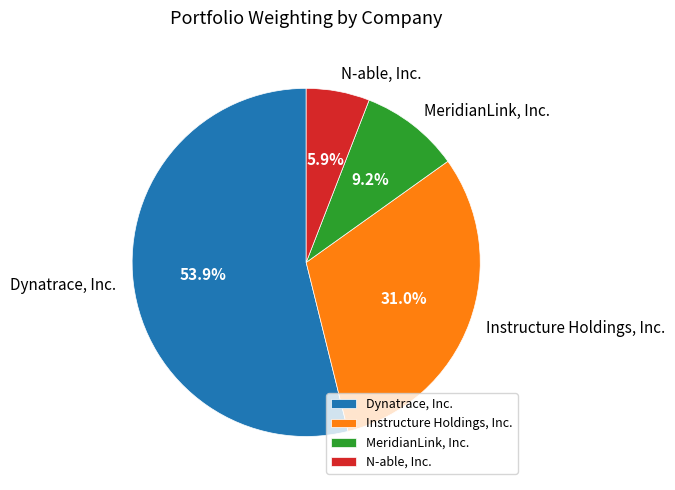

Between Dynatrace, Inc. and MeridianLink, Inc., which is larger?

Dynatrace, Inc.